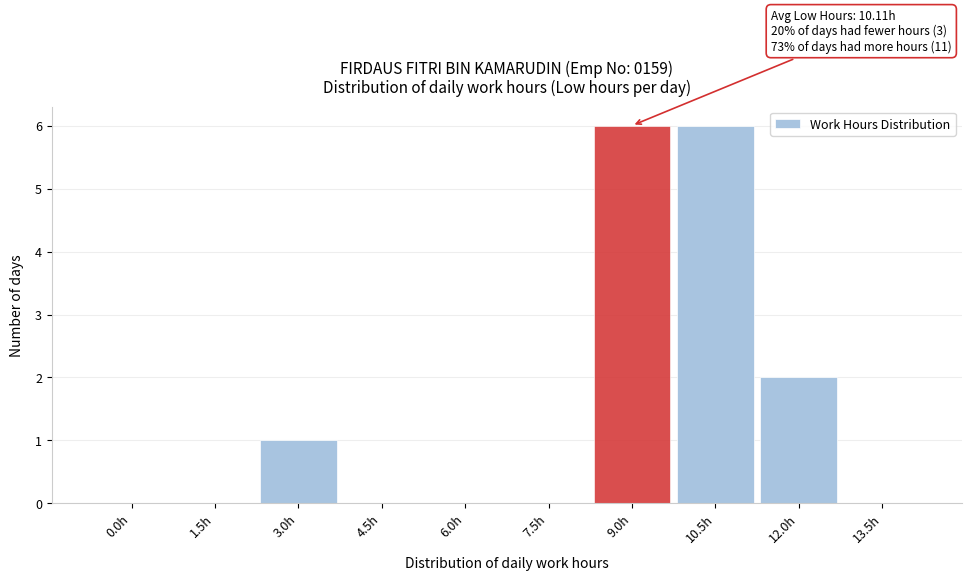

Reading left to right, transcribe all the data shown in this chart.

0.0h=0	1.5h=0	3.0h=1	4.5h=0	6.0h=0	7.5h=0	9.0h=6	10.5h=6	12.0h=2	13.5h=0